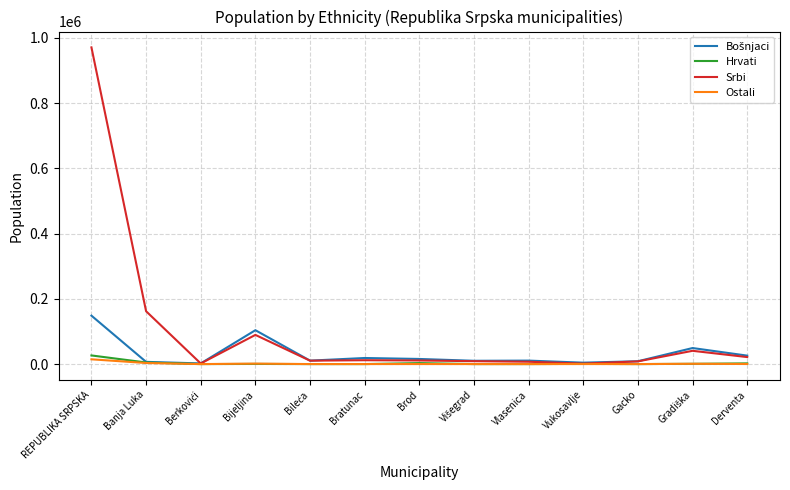

What is the greatest value displayed?

970857